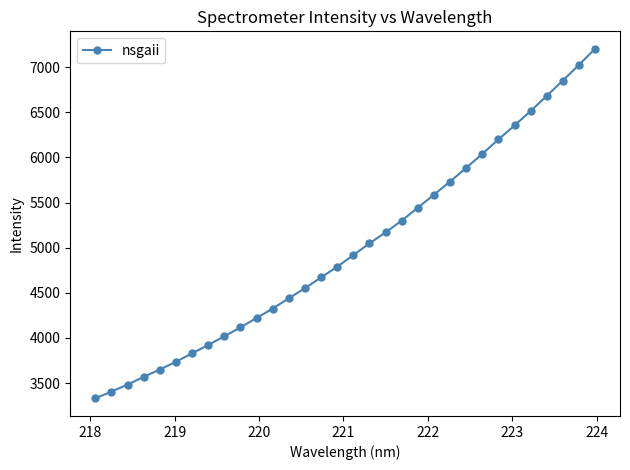

Count the number of categories in the chart.

32